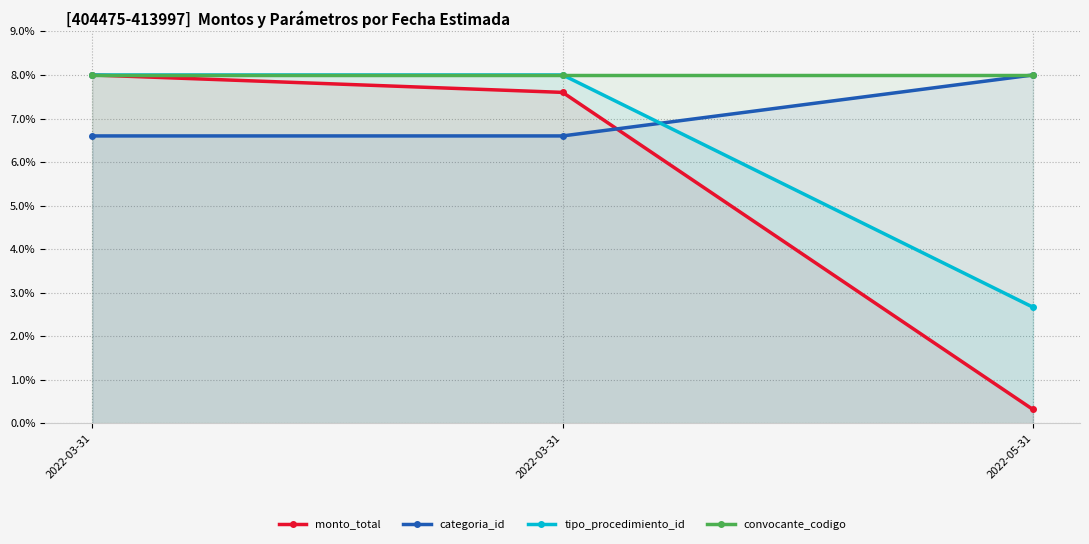

What is the total value across all series at 2022-03-31?

30.6